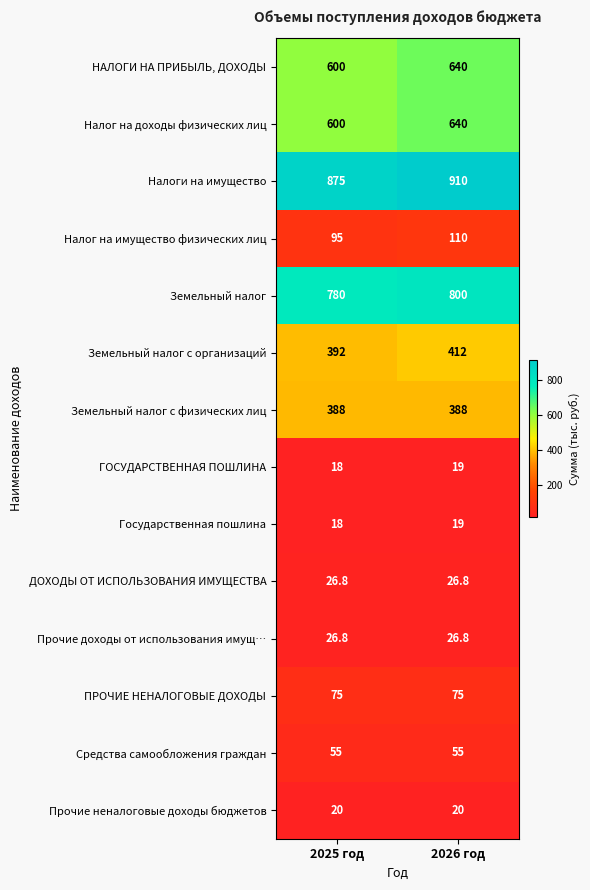

The value of ГОСУДАРСТВЕННАЯ ПОШЛИНА at 2025 год is 7.7. True or false?

False